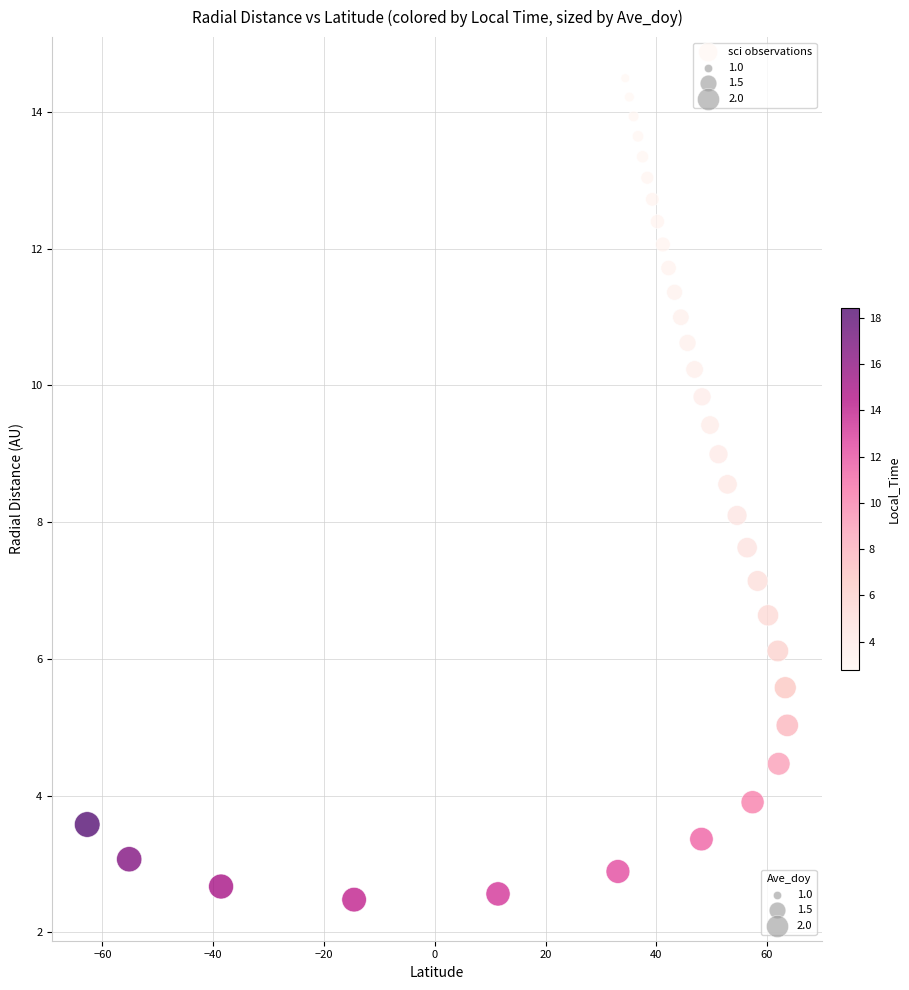

What is the range of Y values (max minus min)?

12.0